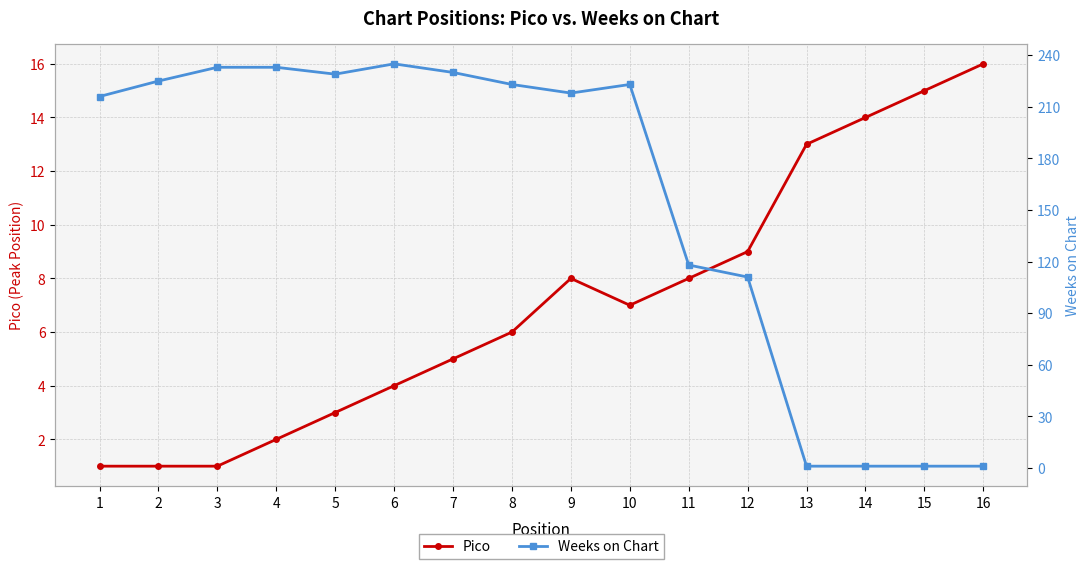

What are all the series names shown in the legend?

Pico, Weeks on Chart